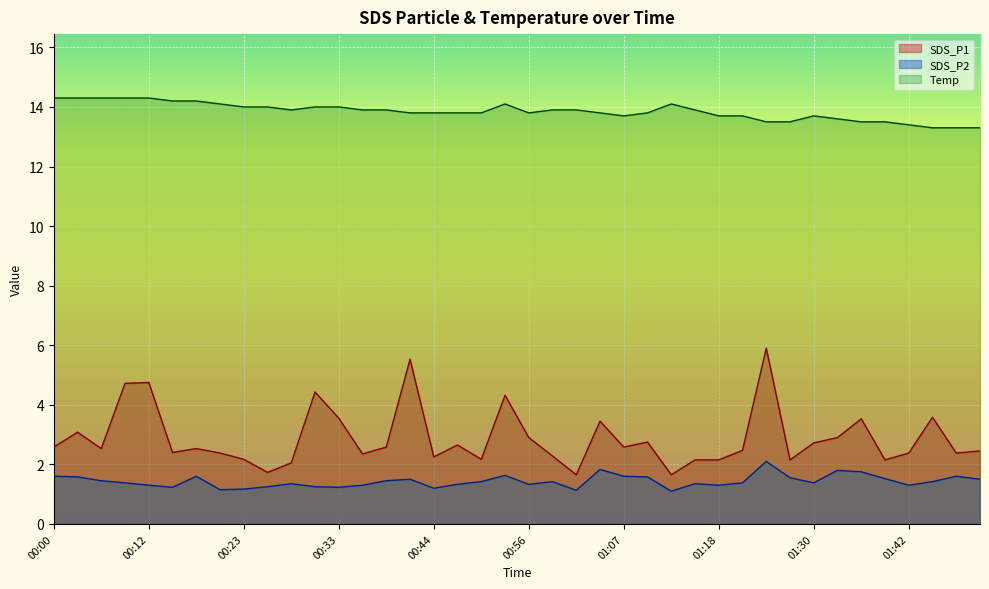

Reading left to right, transcribe all the data shown in this chart.

SDS_P1: 00:00=2.6	00:03=3.1	00:06=2.5	00:09=4.7	00:12=4.8	00:15=2.4	00:18=2.5	00:20=2.4	00:23=2.2	00:25=1.7	00:28=2.0	00:30=4.4	00:33=3.5	00:36=2.4	00:39=2.6	00:42=5.5	00:44=2.2	00:48=2.6	00:50=2.2	00:53=4.3	00:56=2.9	00:58=2.3	01:02=1.6	01:04=3.5	01:07=2.6	01:10=2.8	01:13=1.6	01:15=2.1	01:18=2.1	01:21=2.5	01:24=5.9	01:27=2.1	01:30=2.7	01:33=2.9	01:36=3.5	01:39=2.1	01:42=2.4	01:45=3.6	01:48=2.4	01:51=2.5
SDS_P2: 00:00=1.6	00:03=1.6	00:06=1.4	00:09=1.4	00:12=1.3	00:15=1.2	00:18=1.6	00:20=1.1	00:23=1.2	00:25=1.2	00:28=1.4	00:30=1.2	00:33=1.2	00:36=1.3	00:39=1.4	00:42=1.5	00:44=1.2	00:48=1.3	00:50=1.4	00:53=1.6	00:56=1.3	00:58=1.4	01:02=1.1	01:04=1.8	01:07=1.6	01:10=1.6	01:13=1.1	01:15=1.4	01:18=1.3	01:21=1.4	01:24=2.1	01:27=1.6	01:30=1.4	01:33=1.8	01:36=1.8	01:39=1.5	01:42=1.3	01:45=1.4	01:48=1.6	01:51=1.5
Temp: 00:00=14.3	00:03=14.3	00:06=14.3	00:09=14.3	00:12=14.3	00:15=14.2	00:18=14.2	00:20=14.1	00:23=14.0	00:25=14.0	00:28=13.9	00:30=14.0	00:33=14.0	00:36=13.9	00:39=13.9	00:42=13.8	00:44=13.8	00:48=13.8	00:50=13.8	00:53=14.1	00:56=13.8	00:58=13.9	01:02=13.9	01:04=13.8	01:07=13.7	01:10=13.8	01:13=14.1	01:15=13.9	01:18=13.7	01:21=13.7	01:24=13.5	01:27=13.5	01:30=13.7	01:33=13.6	01:36=13.5	01:39=13.5	01:42=13.4	01:45=13.3	01:48=13.3	01:51=13.3